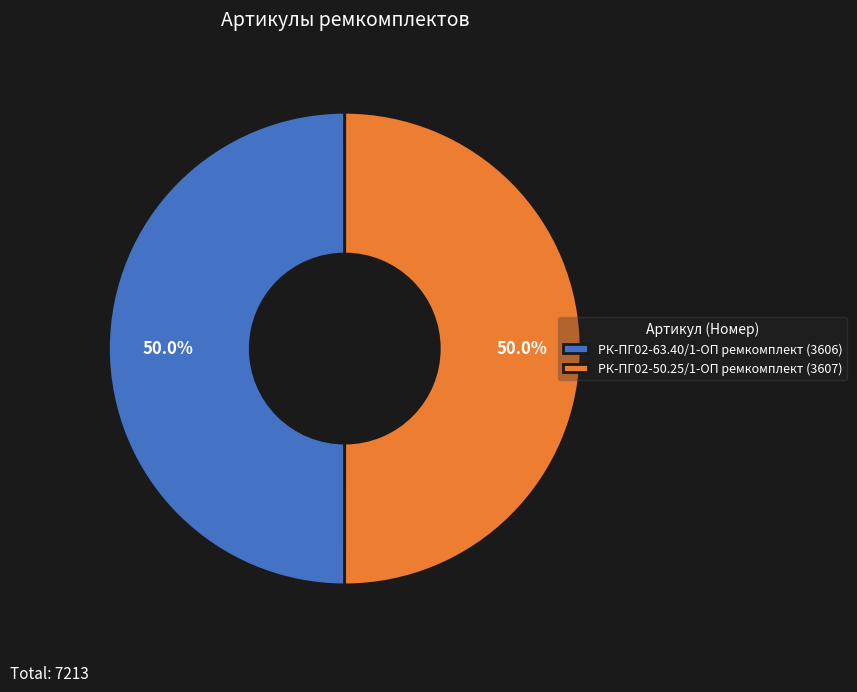

To the nearest percent, what portion does РК-ПГ02-50.25/1-ОП ремкомплект represent?

50%